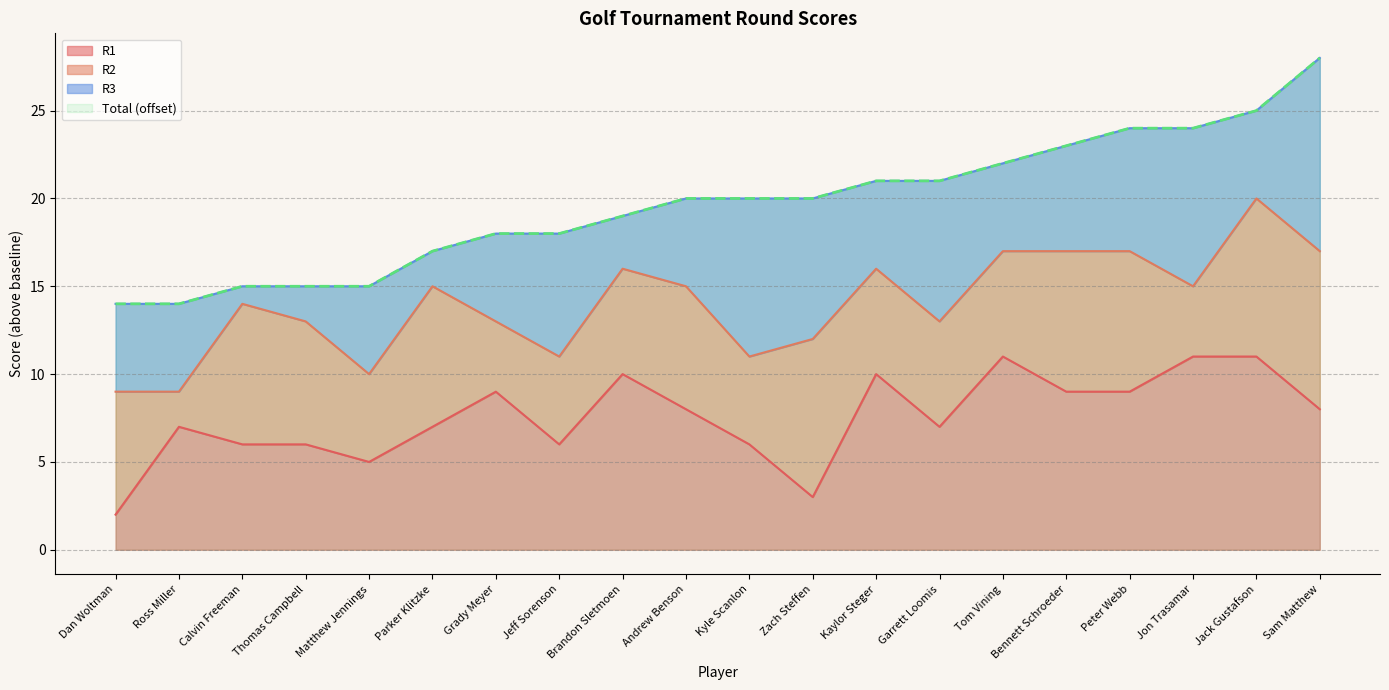

At which label does R1 reach its minimum?

Dan Woltman